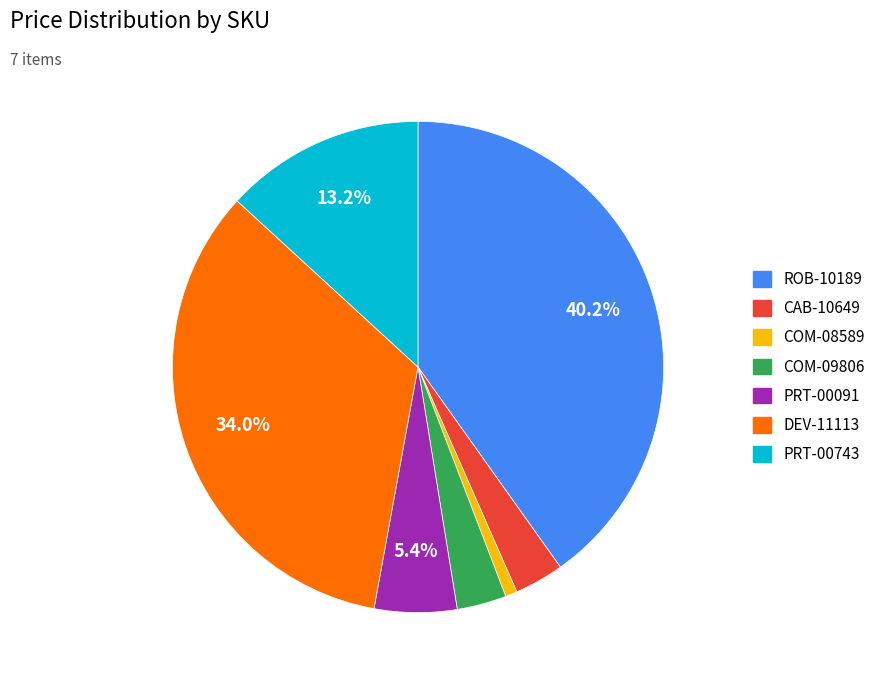

What is the ratio of the value at PRT-00743 to the value at CAB-10649?

4.0